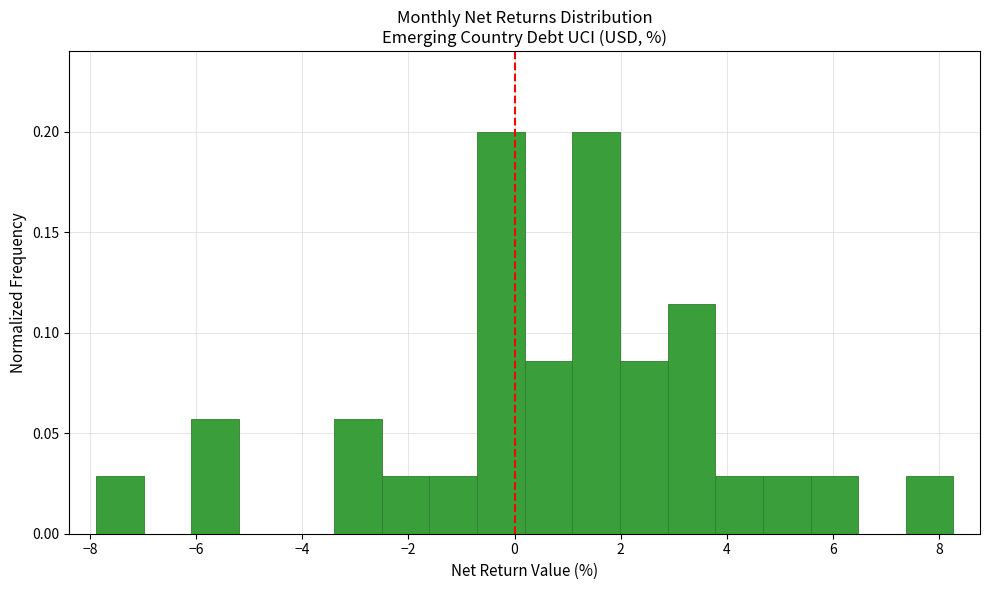

What is the height of the bar covering 7.4 to 8.2 on the x-axis? Neither the bar edges nor the heights are printed on the chart, so give them approximately, as read against the axes.

0.030